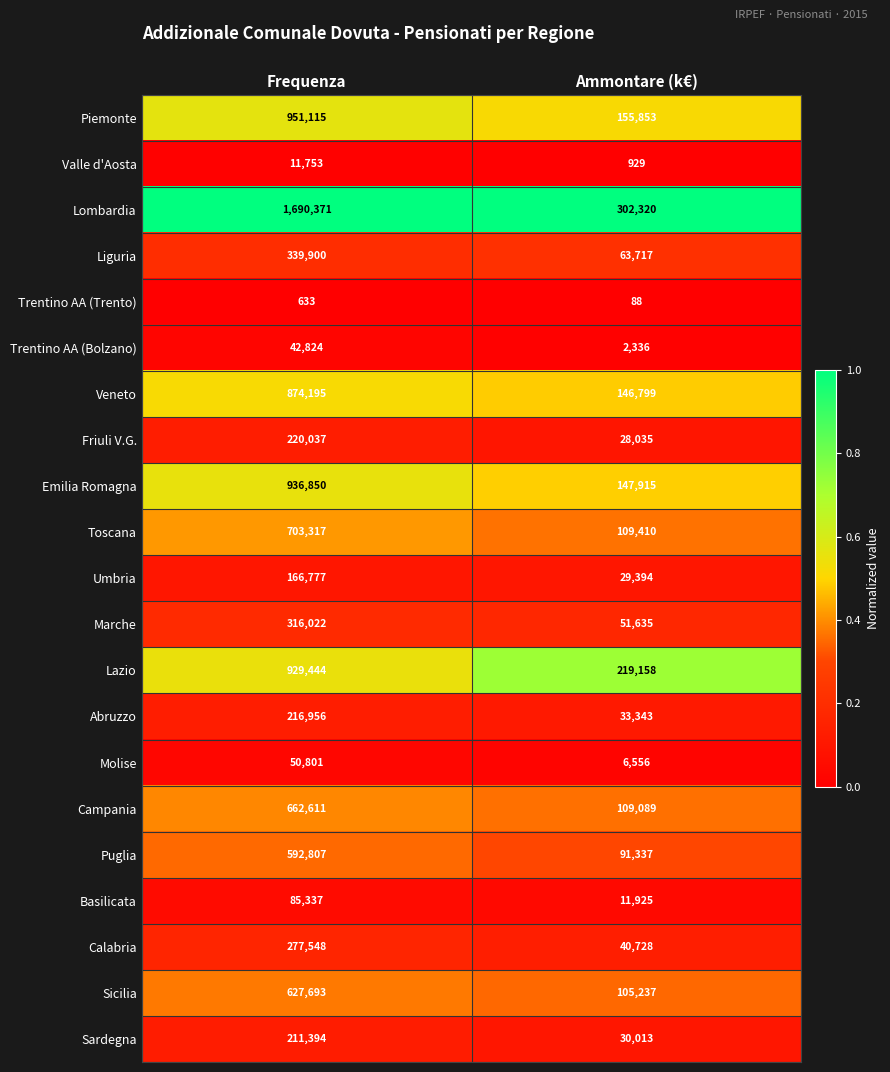

How many distinct data groups are displayed?

21